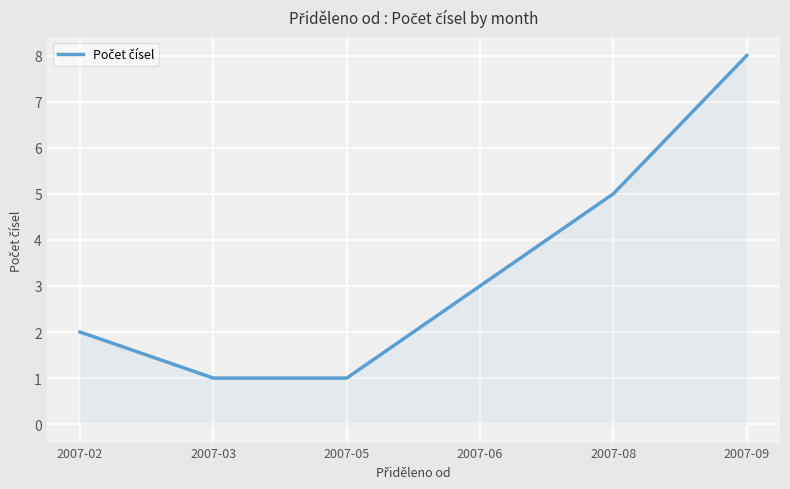

What is the change in value from 2007-02 to 2007-08?

+3